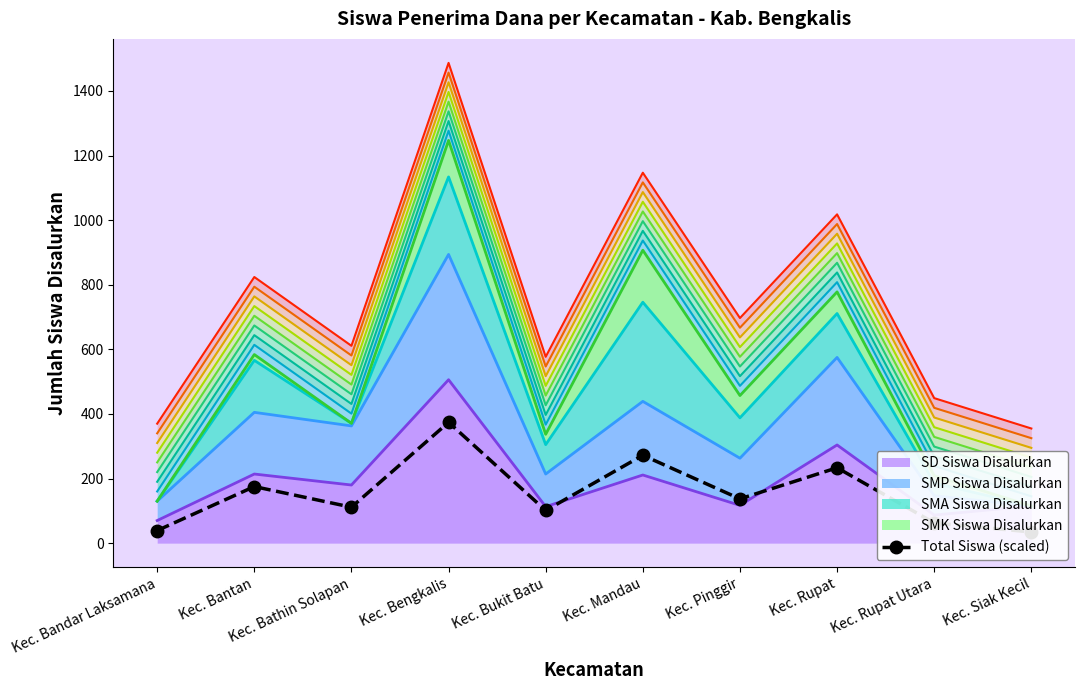

Reading left to right, list all the values displayed in this chart.

Kec. Bandar Laksamana=39.0	Kec. Bantan=175.2	Kec. Bathin Solapan=111.3	Kec. Bengkalis=374.1	Kec. Bukit Batu=101.1	Kec. Mandau=272.1	Kec. Pinggir=137.1	Kec. Rupat=233.4	Kec. Rupat Utara=62.7	Kec. Siak Kecil=34.5